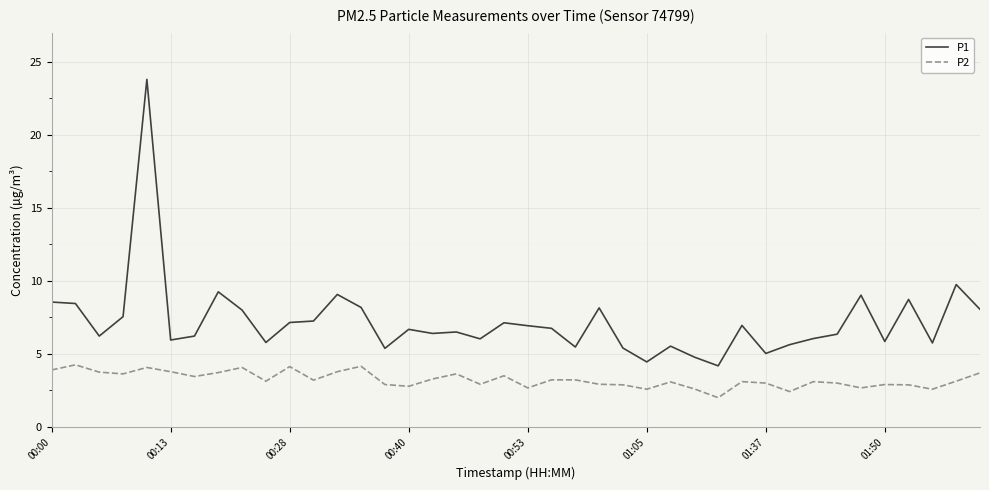

Which series has the widest spread of values?

P1